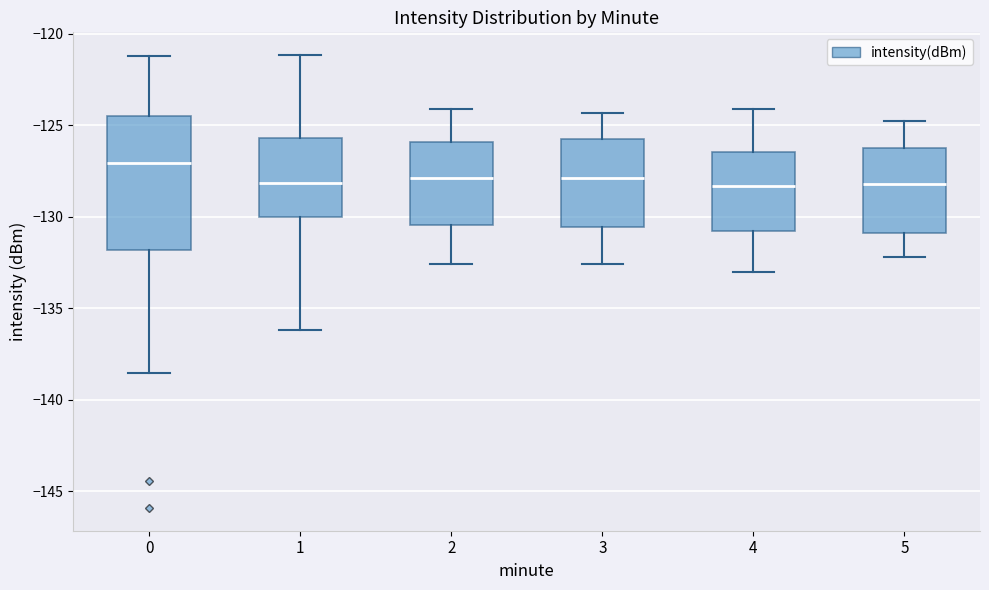

Where does the median line of the box at x = 3 sit on the y-axis? The values are not printed on the chart, so give them approximately, as read against the axis.

-128.0